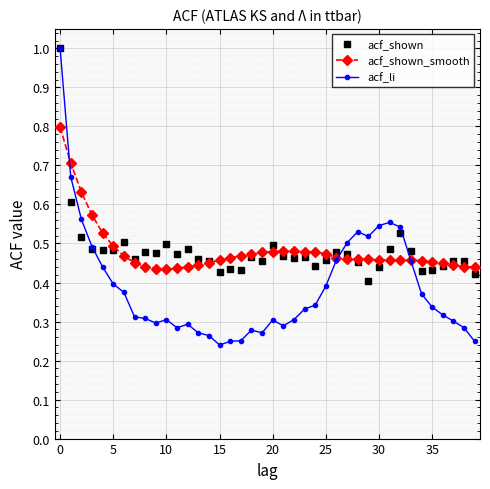

Which series has the widest spread of values?

acf_li